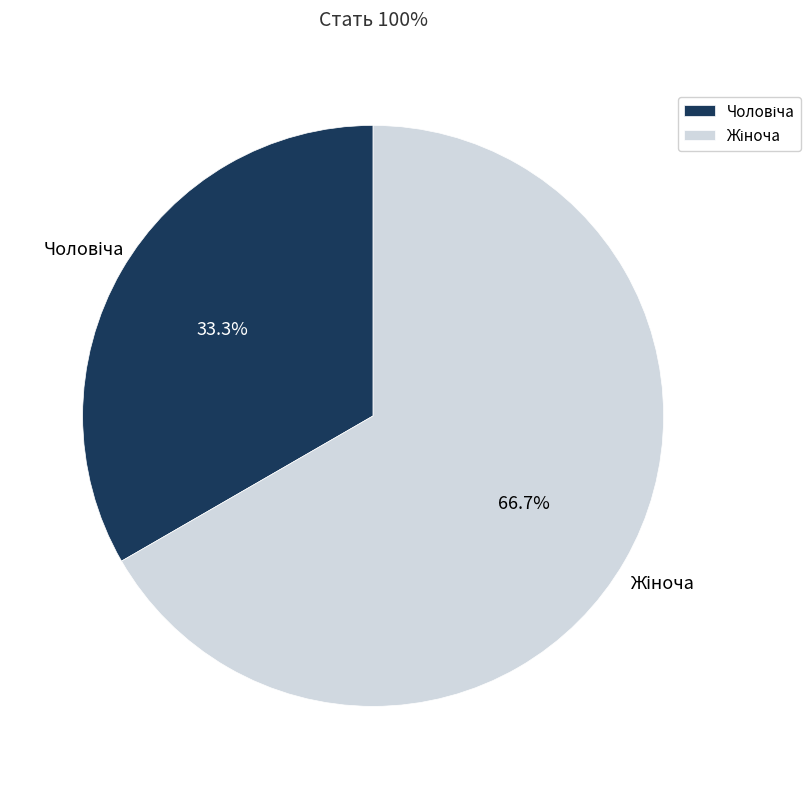

Does any single category account for the majority?

Yes